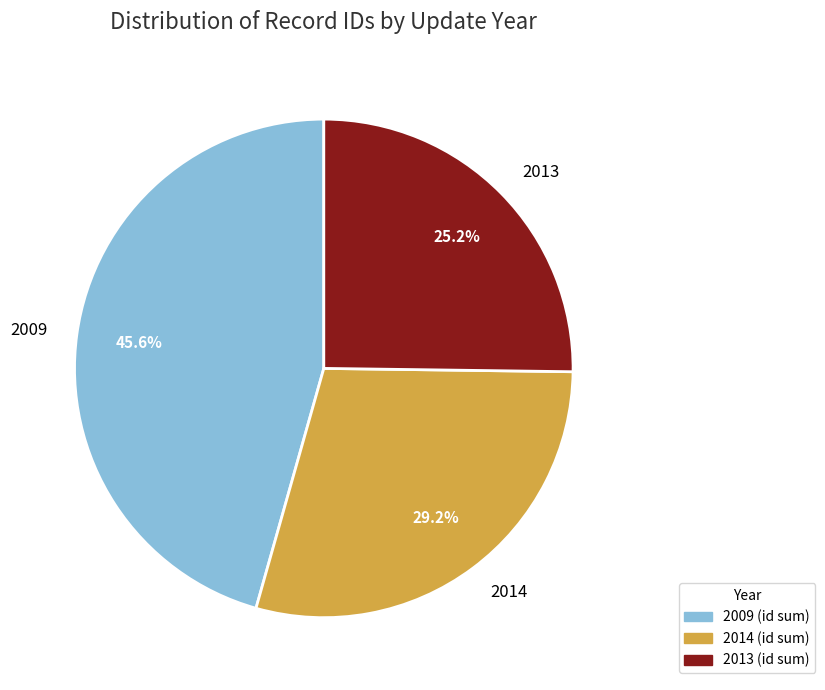

What percentage do 2014 and 2009 together represent?

74.8%